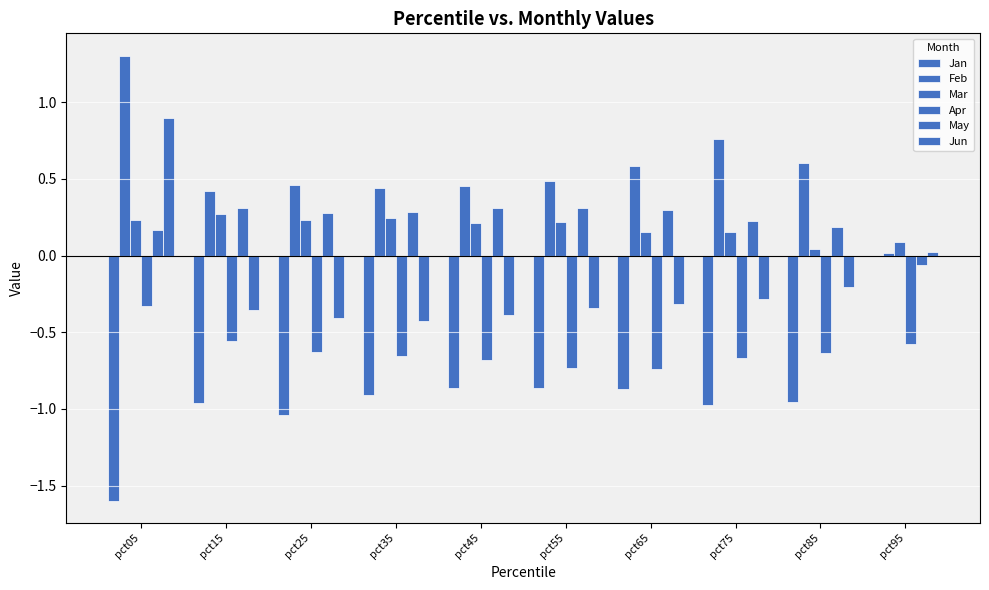

How many groups of bars are there?

10